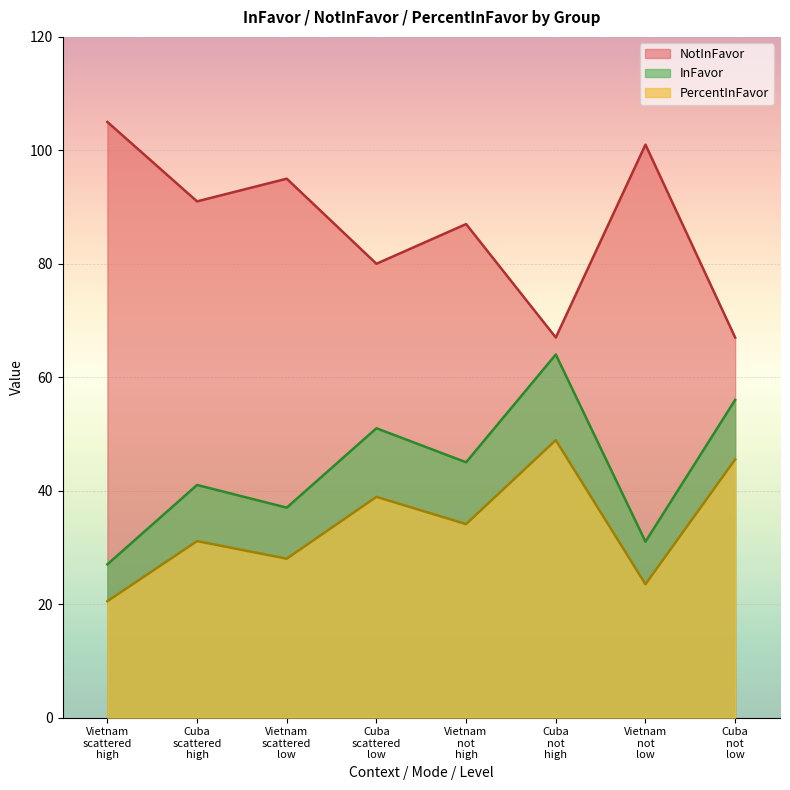

List the series in order of their overall mean, highest first.

NotInFavor, InFavor, PercentInFavor